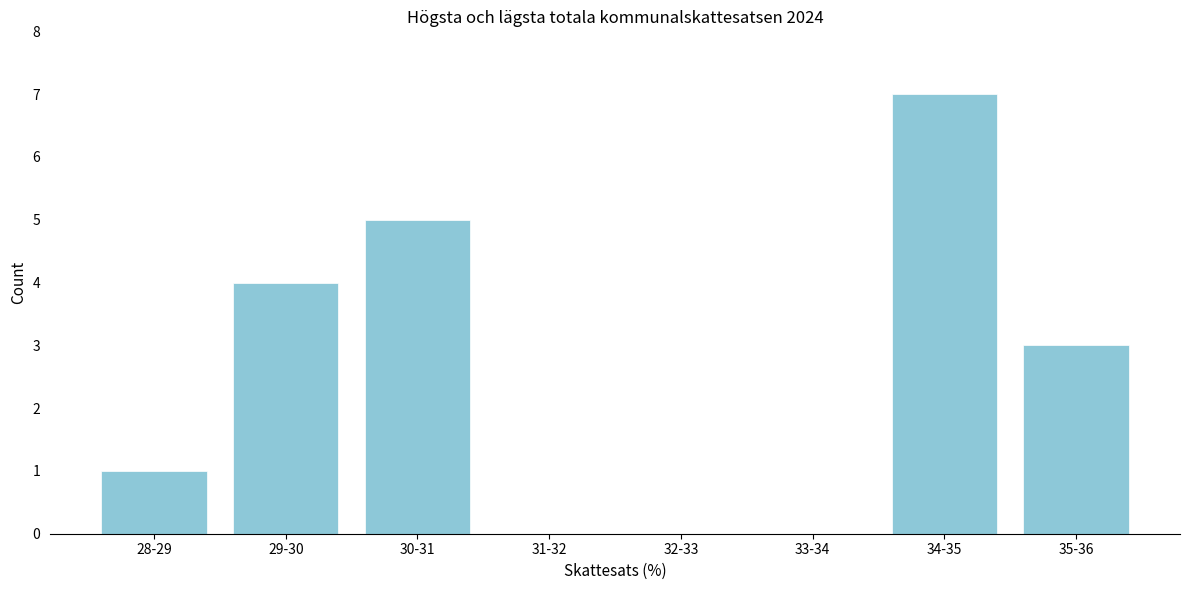

Reading left to right, what are all the values shown in this chart?

28-29=1	29-30=4	30-31=5	31-32=0	32-33=0	33-34=0	34-35=7	35-36=3